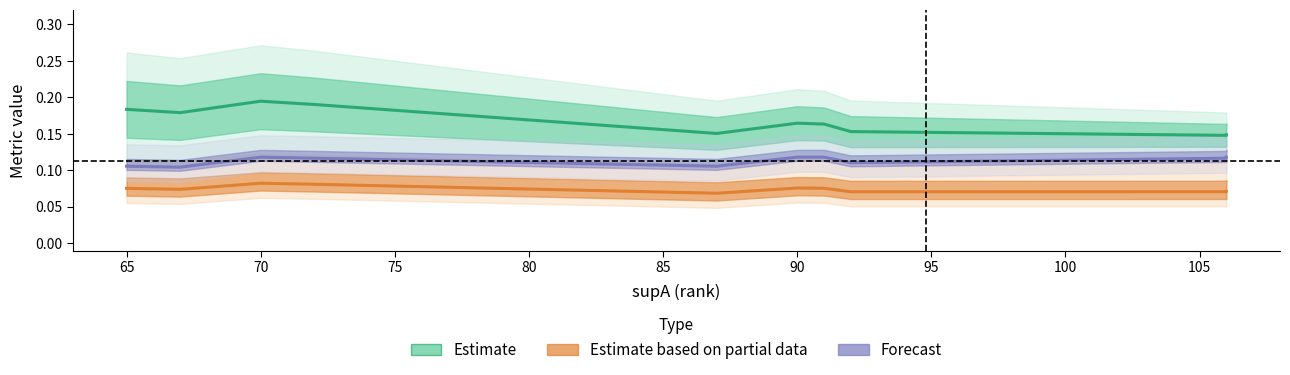

Is the value of Forecast (supAB/supB) at 95 greater than the value of Estimate (condAB/condBA) at 75?

No